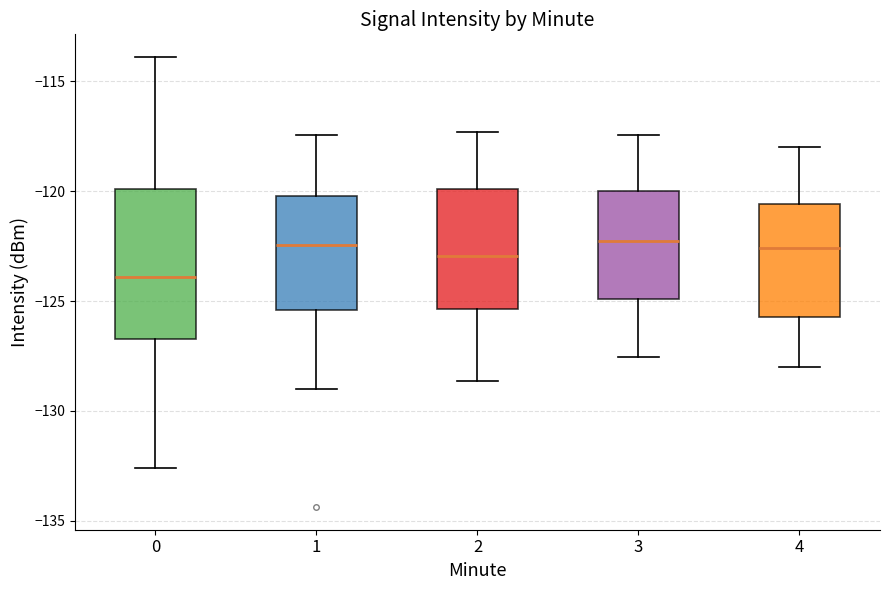

Reading left to right, transcribe this box plot: for each box, give where its median line is, the range the box spans, and where its two whiskers end, as read against the y-axis. The values are not printed on the chart, so give them approximately, as read against the axis.

0: median -124.0, box -126.5 to -120.0, whiskers -132.5 to -114.0
1: median -122.5, box -125.5 to -120.0, whiskers -129.0 to -117.5
2: median -123.0, box -125.5 to -120.0, whiskers -128.5 to -117.5
3: median -122.5, box -125.0 to -120.0, whiskers -127.5 to -117.5
4: median -122.5, box -125.5 to -120.5, whiskers -128.0 to -118.0